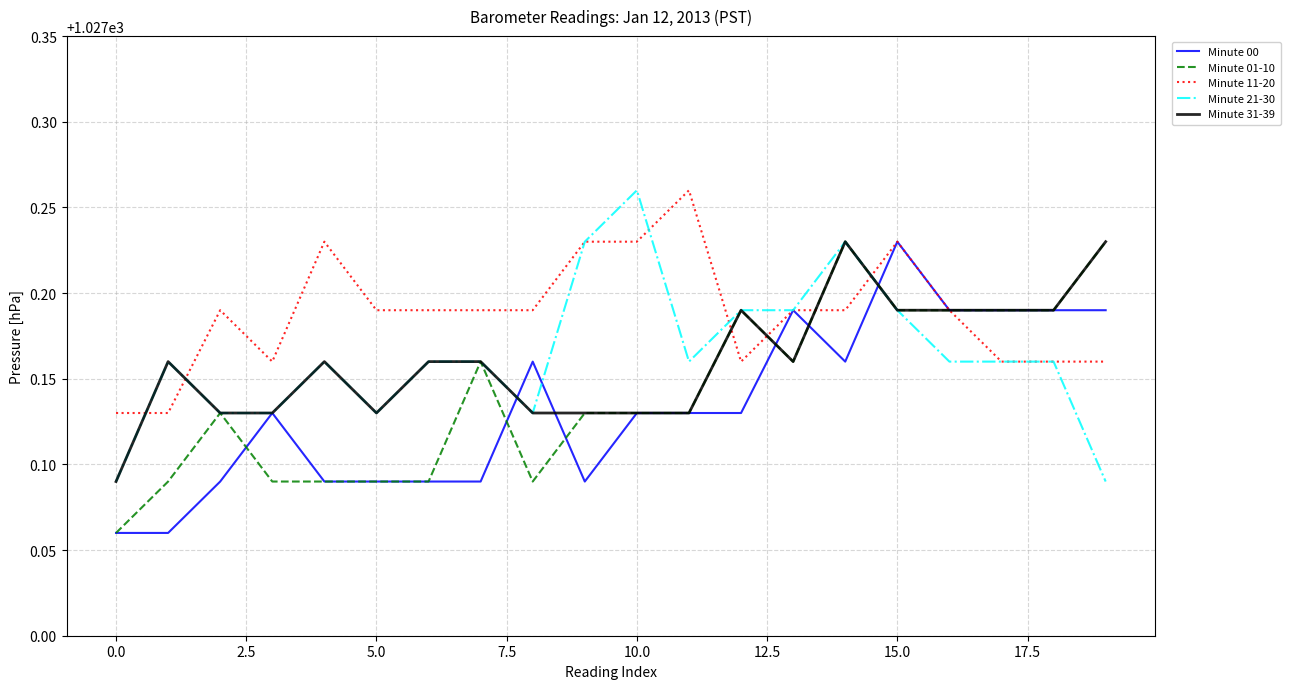

Which series has the largest total across all categories?

Minute 11-20